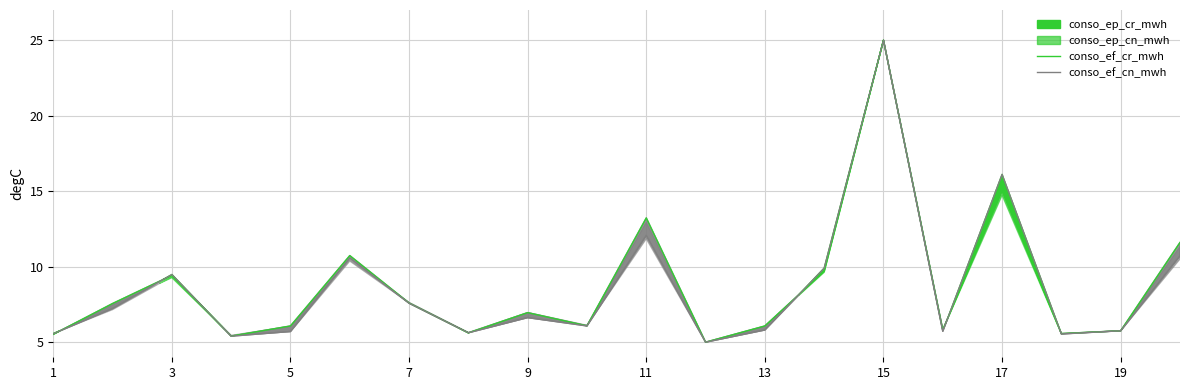

How many times do conso_ef_cr_mwh and conso_ef_cn_mwh cross each other?

8